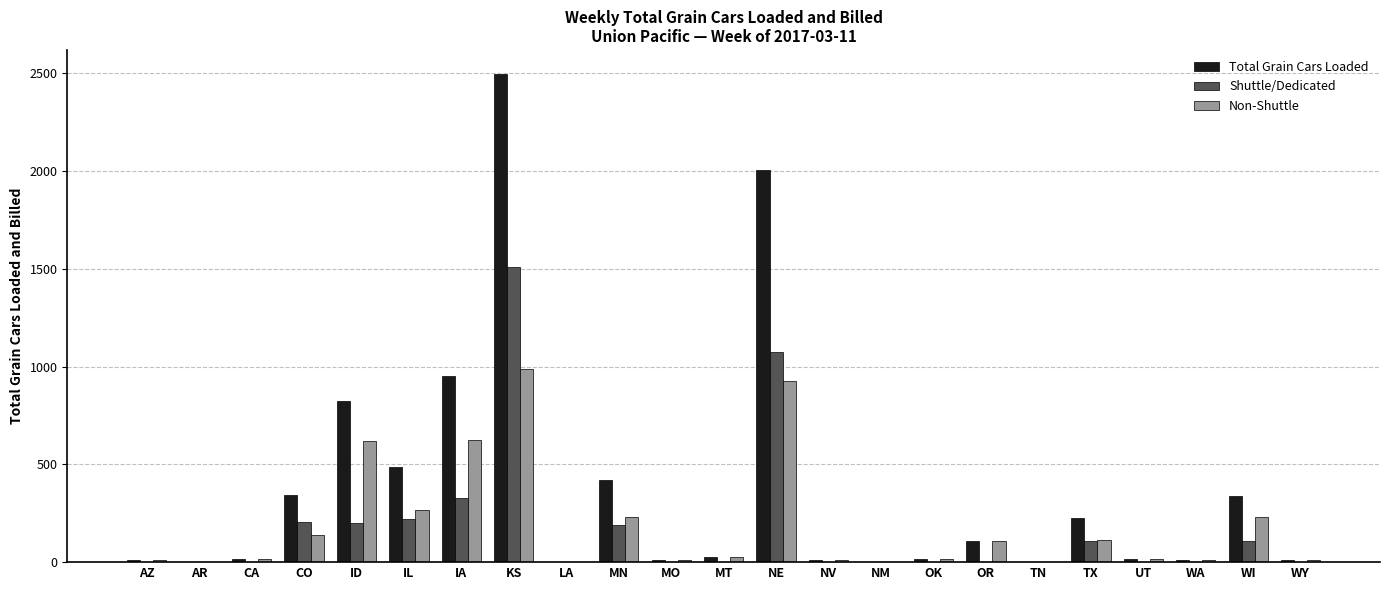

At which label is Shuttle/Dedicated closest to 754?

NE